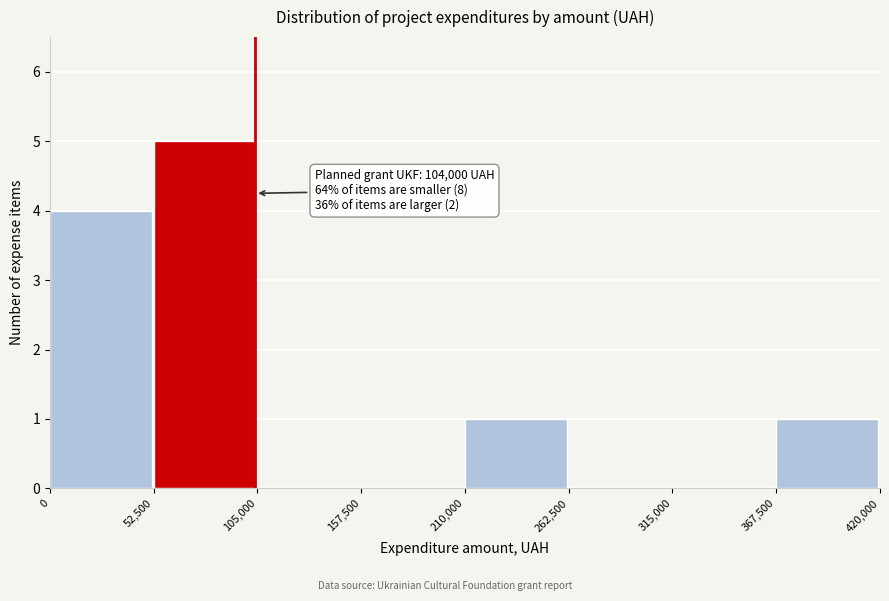

Which range on the x-axis has the tallest bar?

52,500 to 105,000